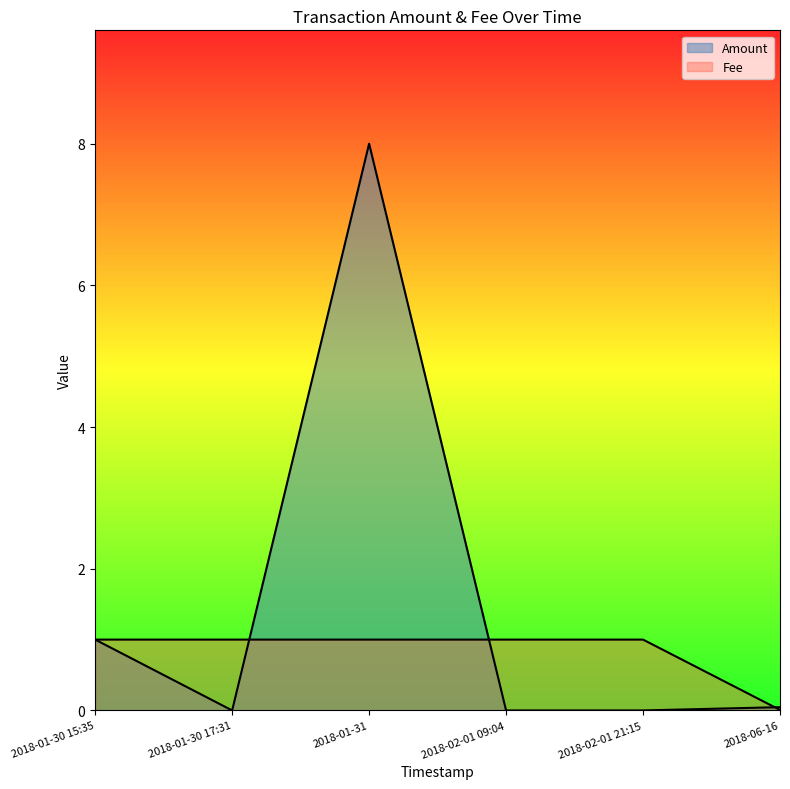

Reading left to right, list all the values displayed in this chart.

Amount: 2018-06-16=0.0	2018-02-01 21:15=0.0	2018-02-01 09:04=0.0	2018-01-31=8.0	2018-01-30 17:31=0.0	2018-01-30 15:35=1.0
Fee: 2018-06-16=0.0	2018-02-01 21:15=1.0	2018-02-01 09:04=1.0	2018-01-31=1.0	2018-01-30 17:31=1.0	2018-01-30 15:35=1.0